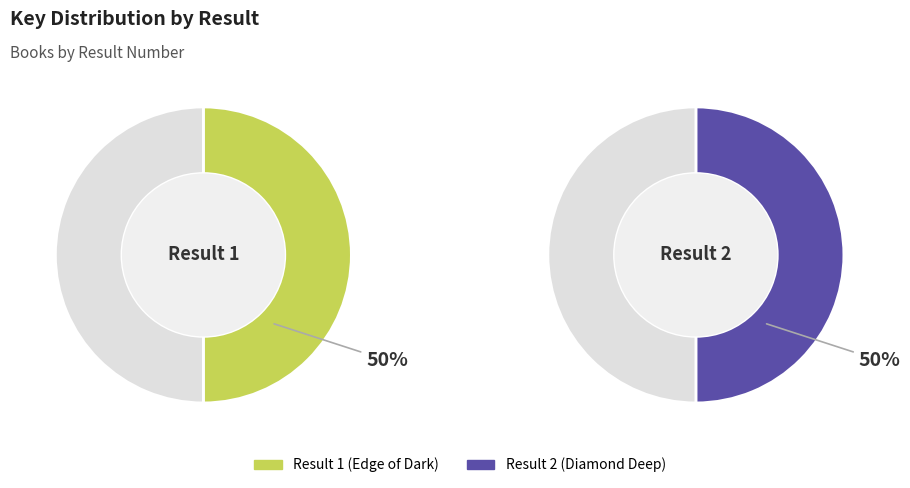

The 2 slice represents 59% of the pie. True or false?

False